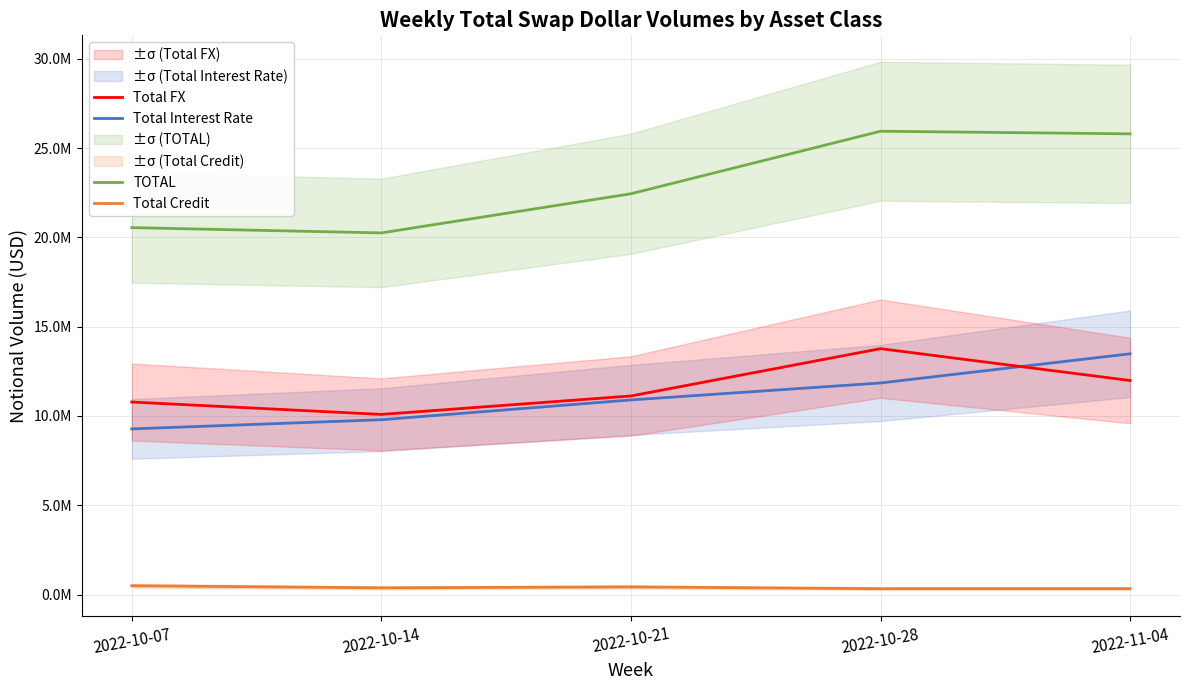

Reading left to right, transcribe all the data shown in this chart.

Total Interest Rate: 2022-10-07=9275288	2022-10-14=9789797	2022-10-21=10898222	2022-10-28=11847818	2022-11-04=13482916
Total Credit: 2022-10-07=492555	2022-10-14=375319	2022-10-21=426116	2022-10-28=328515	2022-11-04=331490
Total FX: 2022-10-07=10780927	2022-10-14=10087063	2022-10-21=11120264	2022-10-28=13770042	2022-11-04=11985615
TOTAL: 2022-10-07=20548770	2022-10-14=20252180	2022-10-21=22444602	2022-10-28=25946375	2022-11-04=25800021